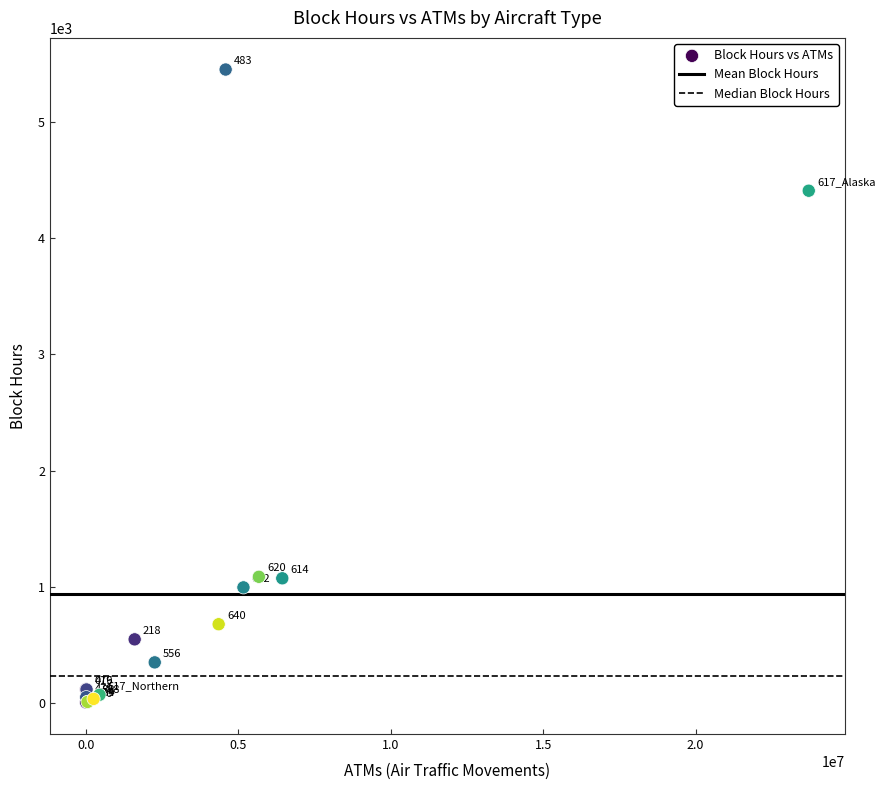

What Y value in the scatter plot is closest to 2728?

1087